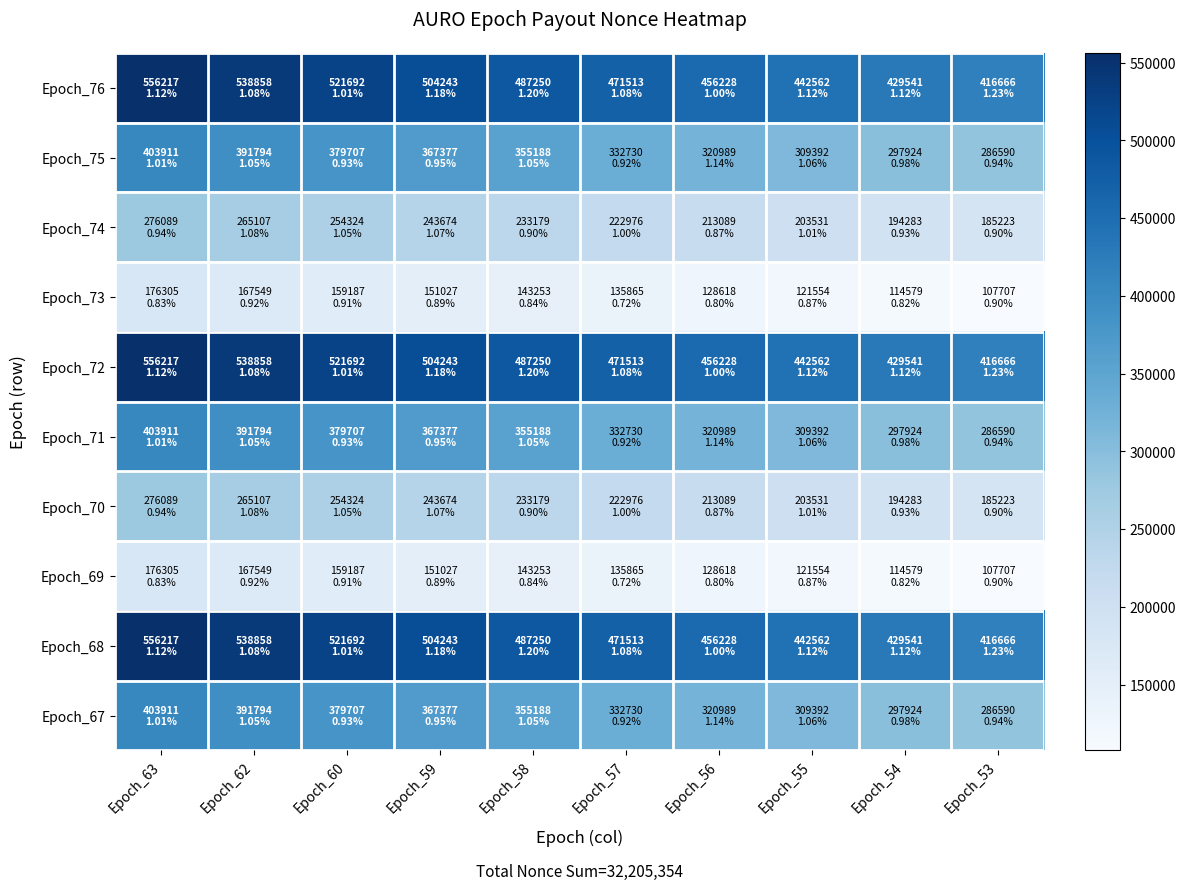

Which series has the largest total across all categories?

Epoch_76